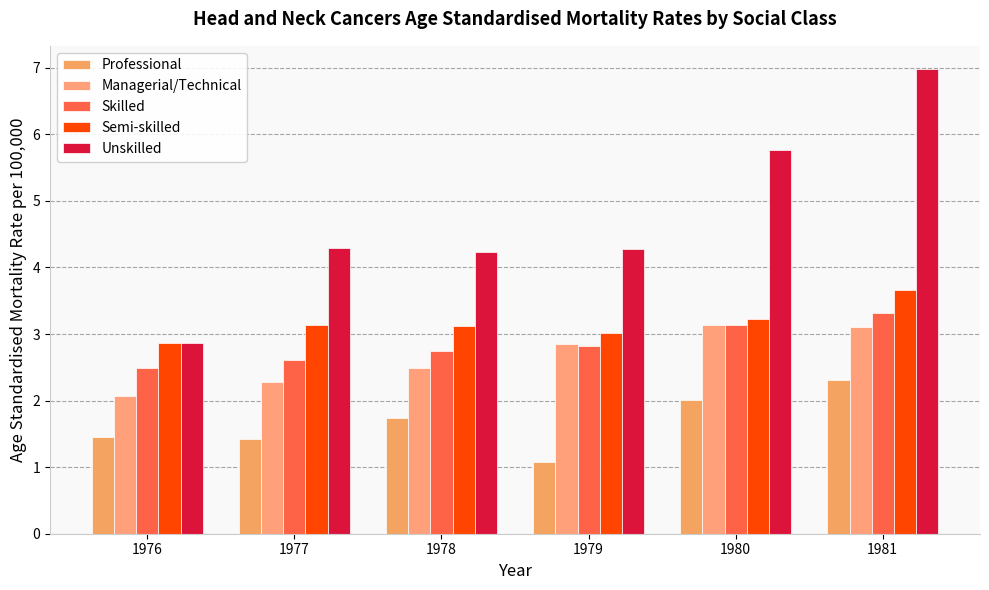

Reading right to left, extract all data points from this chart.

Professional: 2.3	2.0	1.1	1.7	1.4	1.4
Managerial/Technical: 3.1	3.1	2.8	2.5	2.3	2.1
Skilled: 3.3	3.1	2.8	2.8	2.6	2.5
Semi-skilled: 3.7	3.2	3.0	3.1	3.1	2.9
Unskilled: 7.0	5.8	4.3	4.2	4.3	2.9